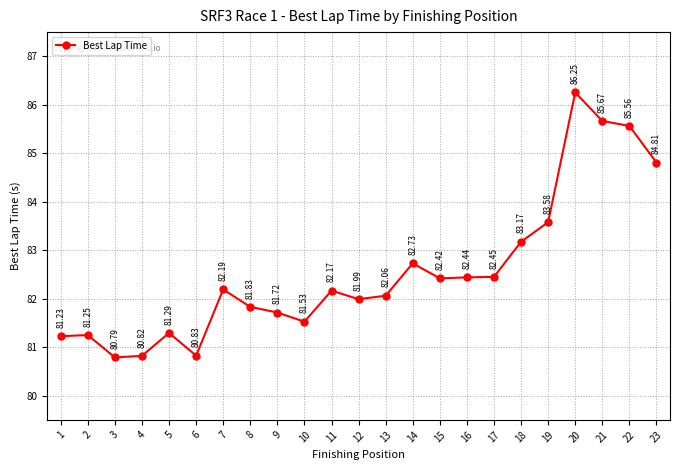

What is the value of the 5th point from the left?

81.3